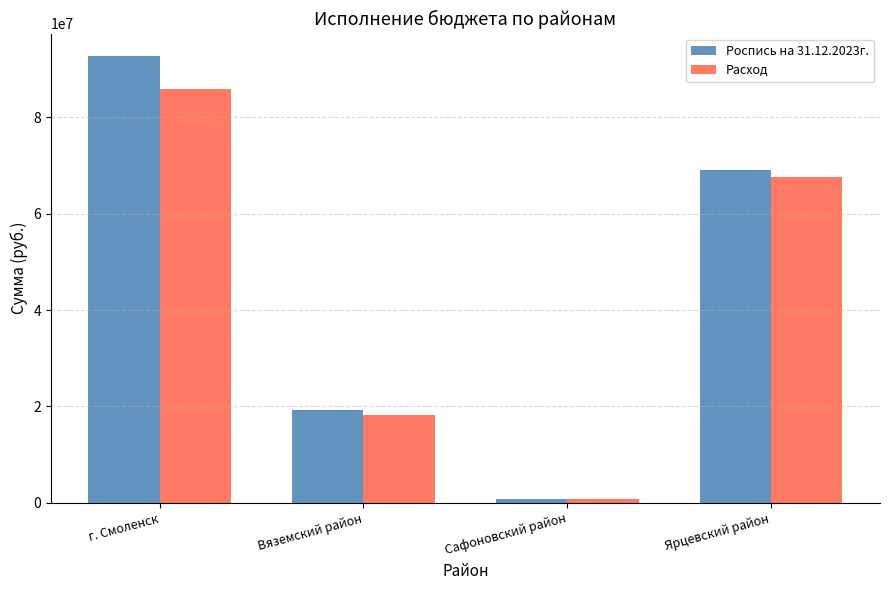

At which label is Расход closest to 43398541?

Ярцевский район